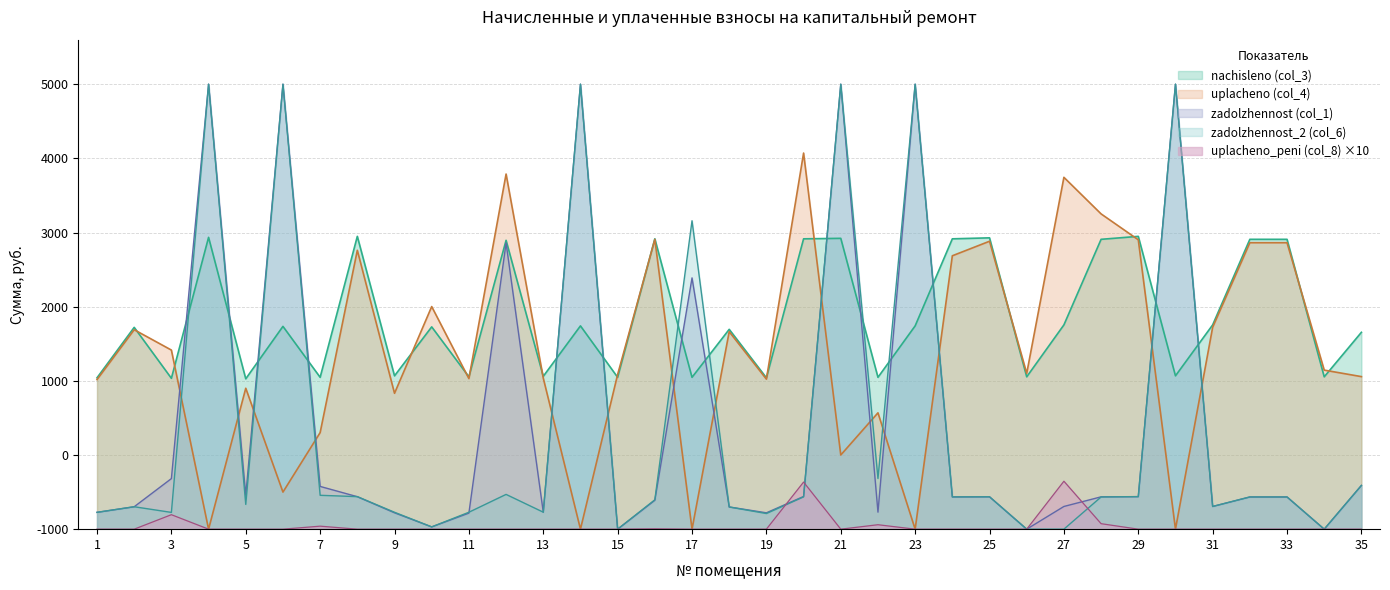

Is the value of uplacheno (col_4) at 28 greater than the value of uplacheno_peni (col_8) at 5?

Yes